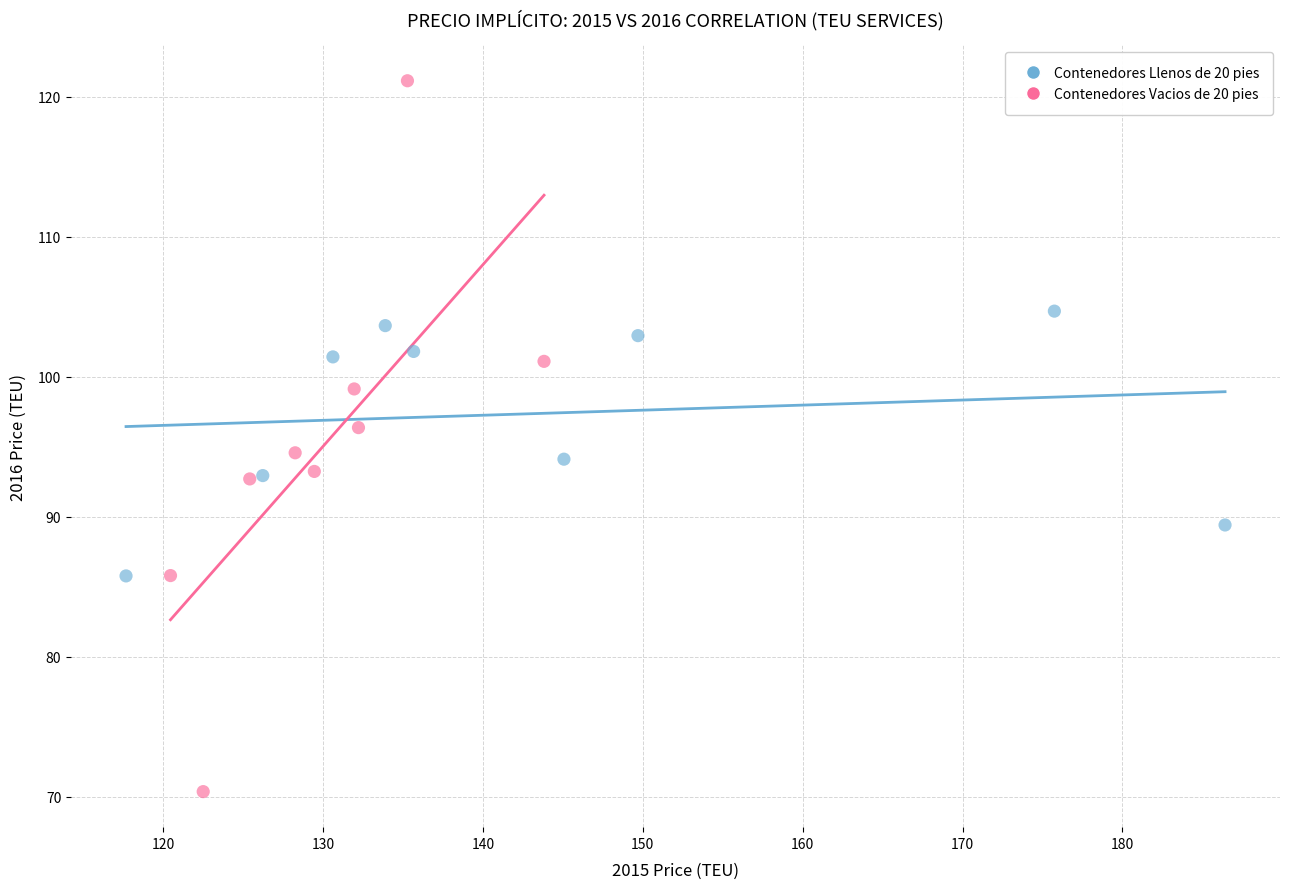

Which series reaches the maximum Y coordinate?

Contenedores Vacios de 20 pies